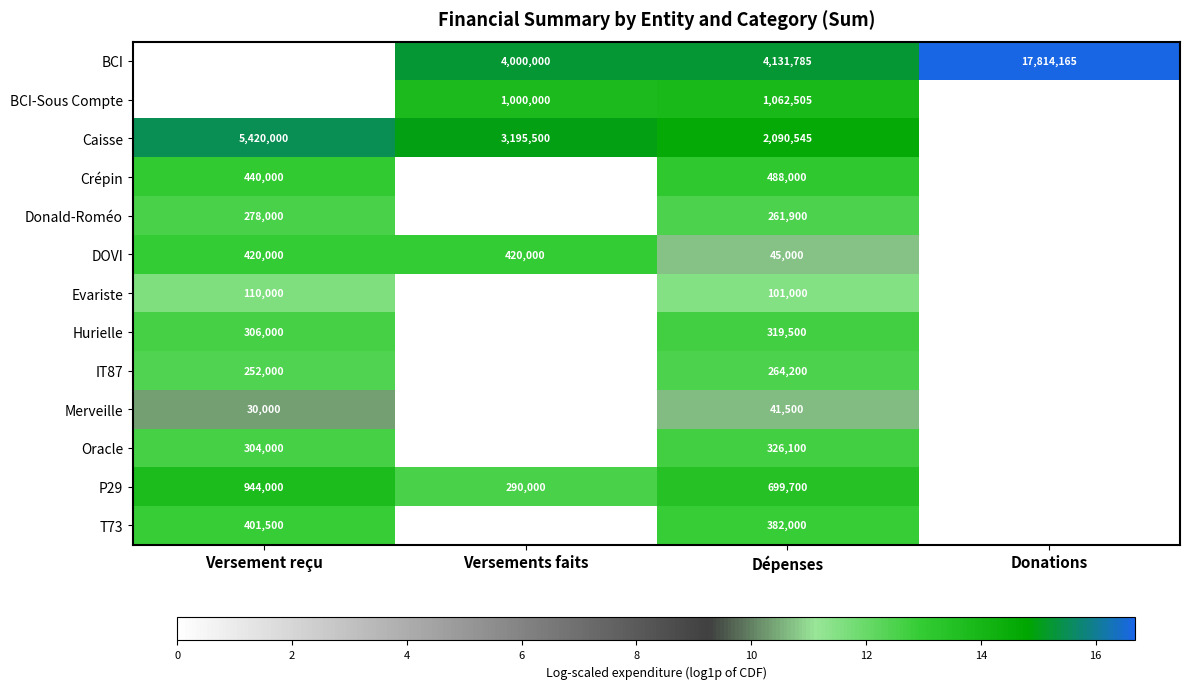

At Dépenses, list the series in order from smallest to largest.

Merveille, DOVI, Evariste, Donald-Roméo, IT87, Hurielle, Oracle, T73, Crépin, P29, BCI-Sous Compte, Caisse, BCI